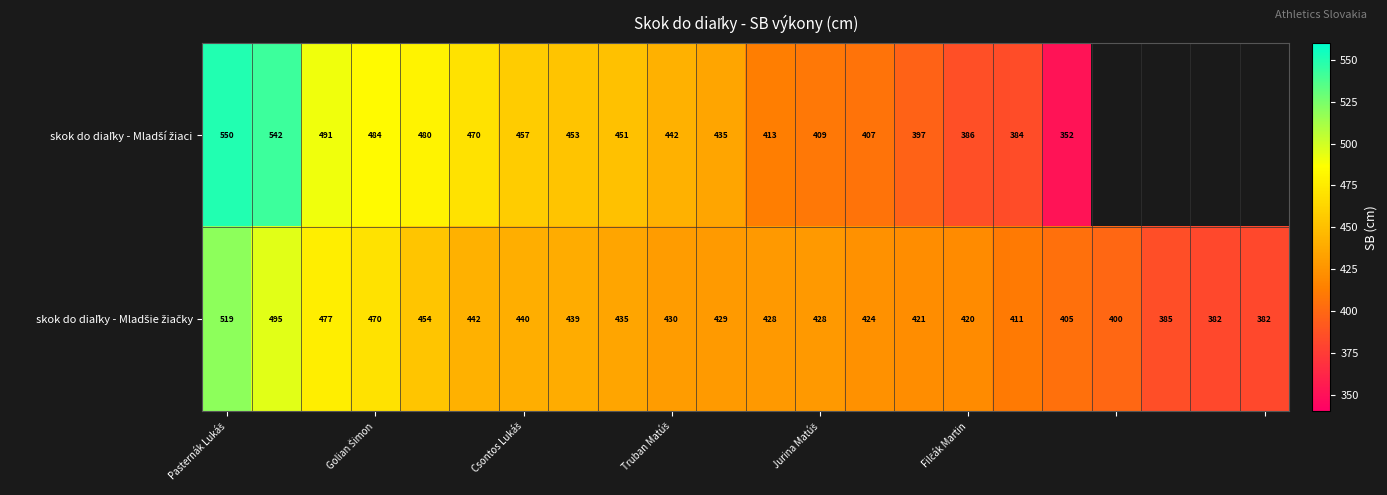

At which category is the sum across all series the highest?

Pasternák Lukáš